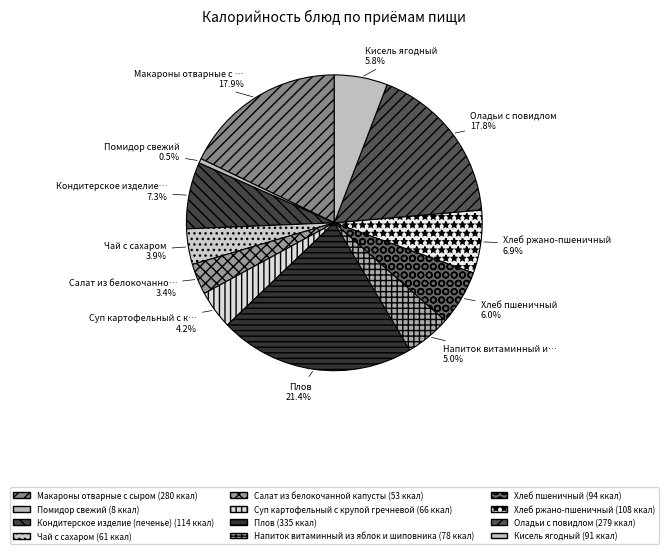

How many slices are in this pie chart?

12